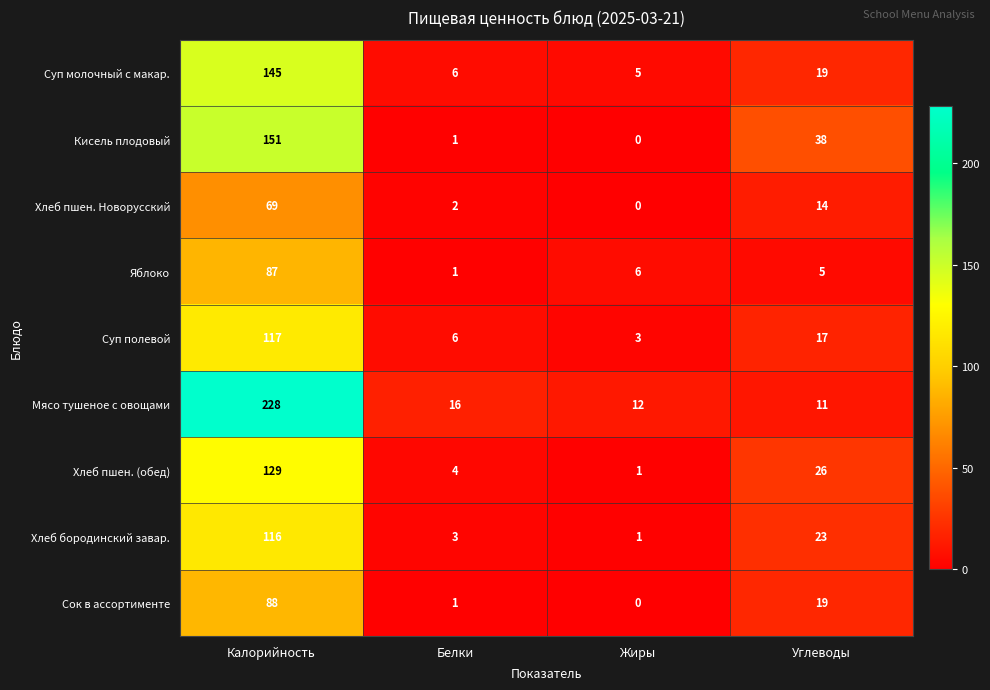

At which category does the chart reach its minimum across all series?

Жиры